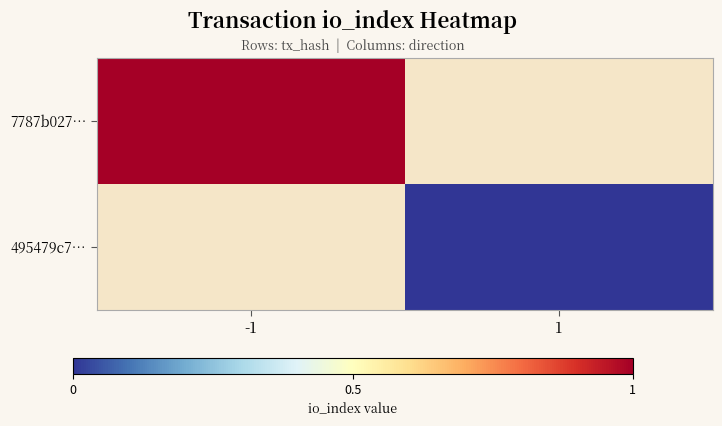

Rank the series by their maximum value, from highest to lowest.

7787b027…, 495479c7…